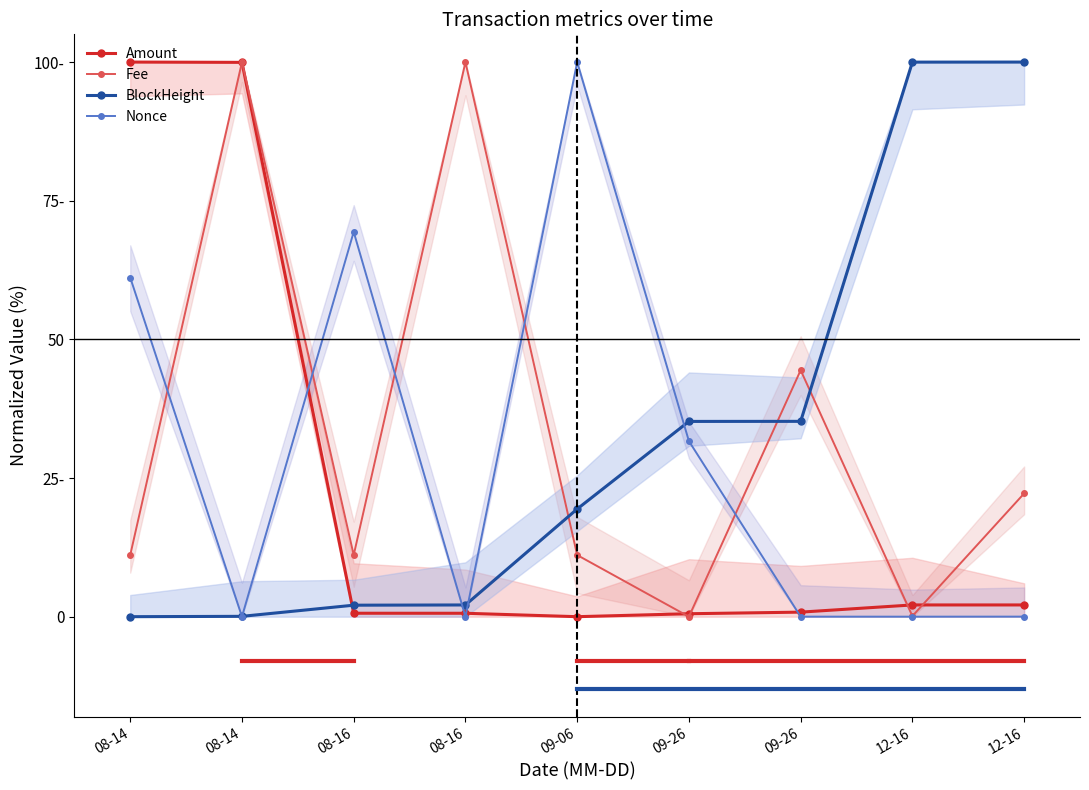

At which category does the chart reach its minimum across all series?

09-06